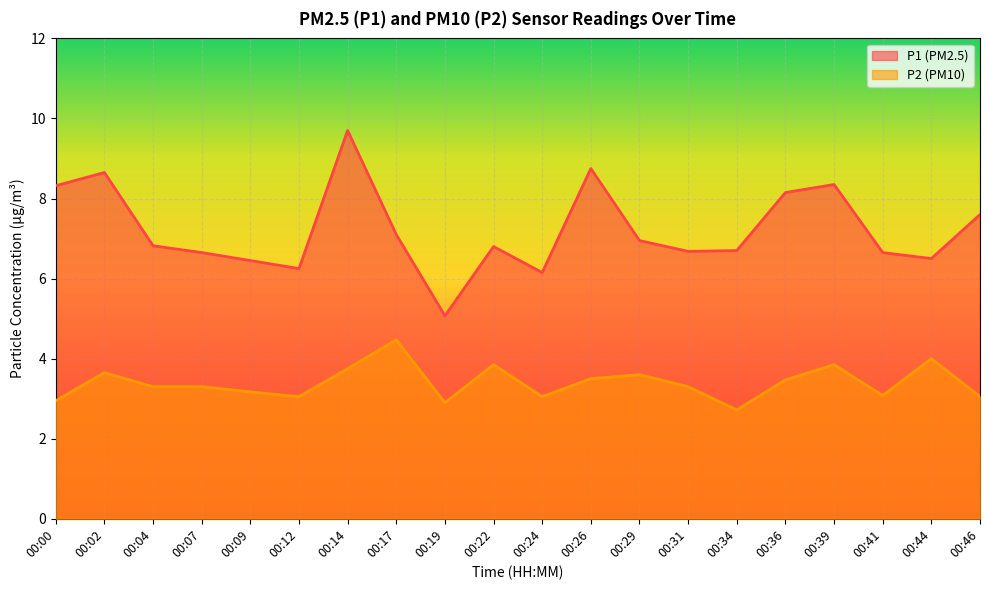

List the series in order of their peak value, lowest first.

P2 (PM10), P1 (PM2.5)